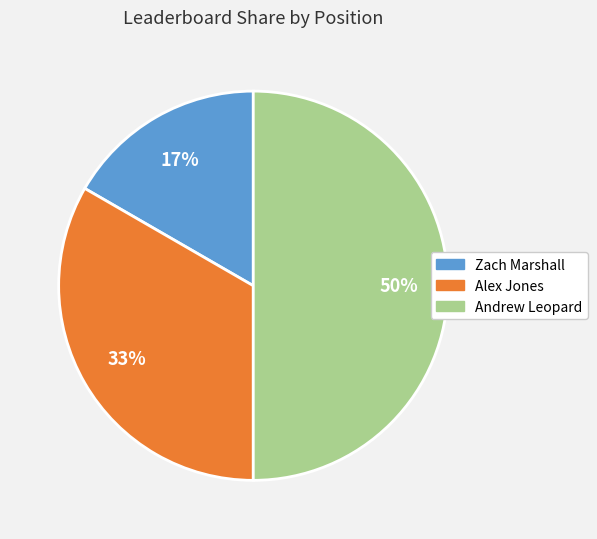

The Zach Marshall slice represents 28% of the pie. True or false?

False